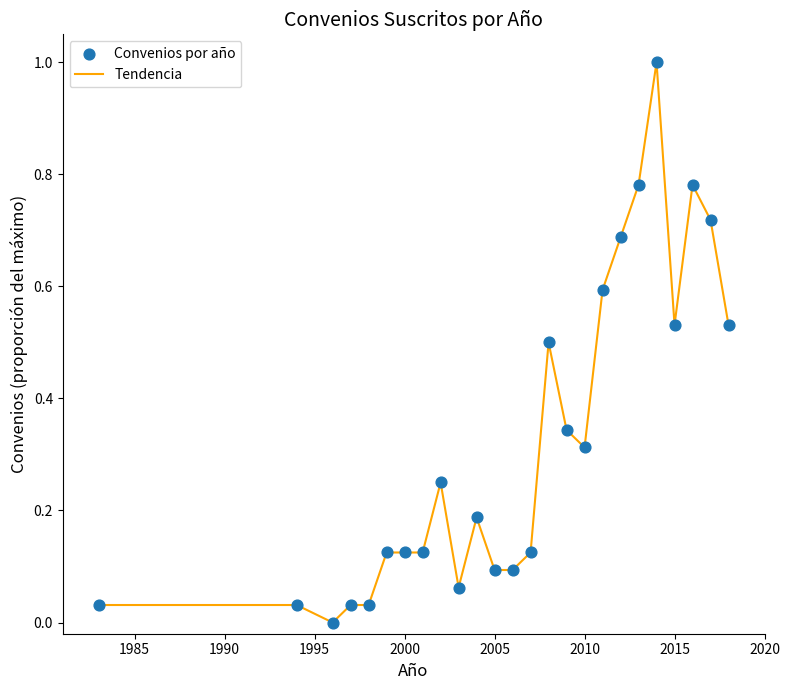

What is the difference between the maximum and minimum values?

1.0